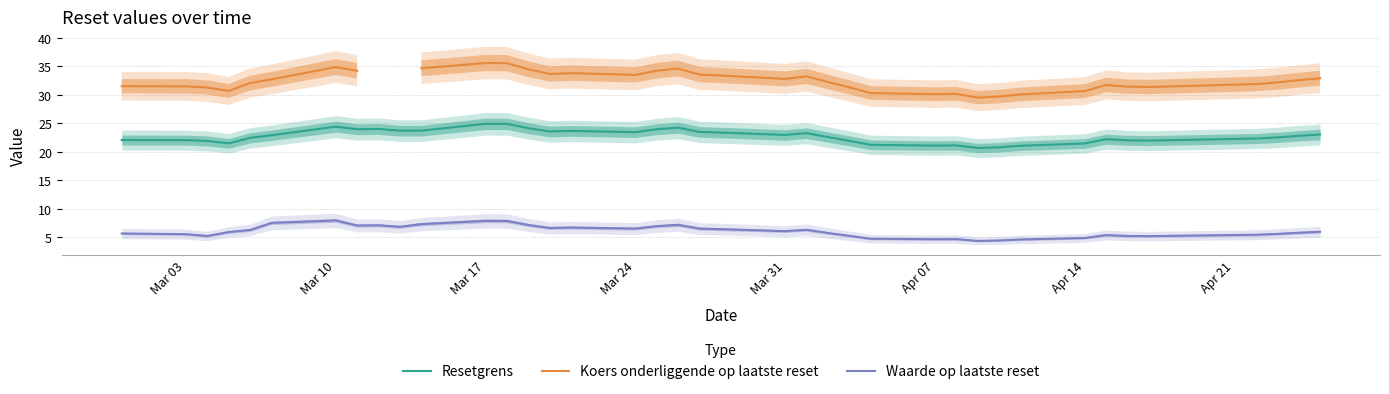

What is the maximum value for Waarde op laatste reset?

8.0